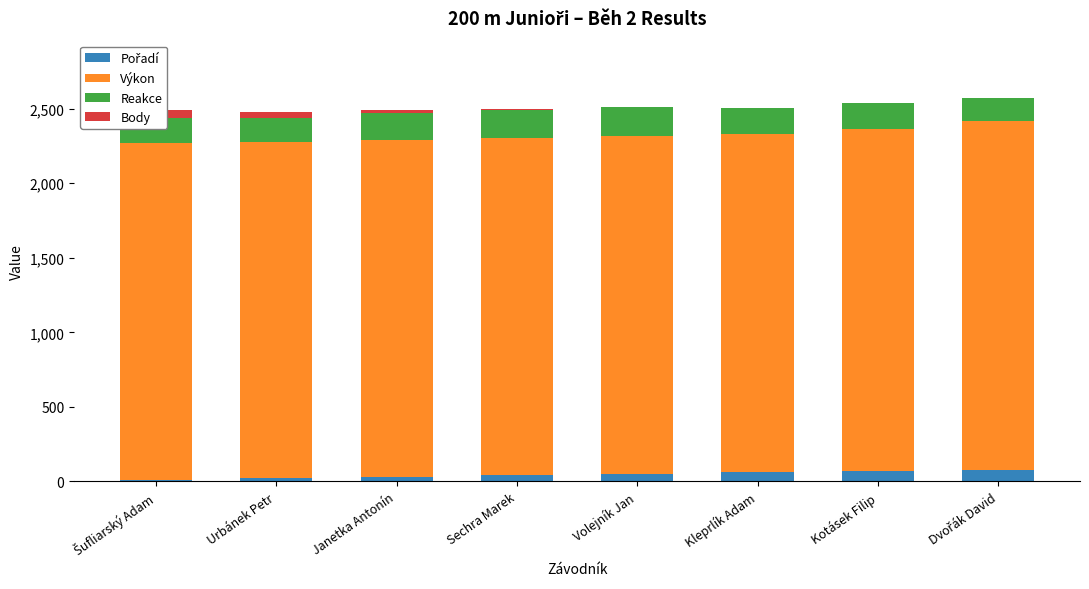

What position from the right is Dvořák David?

1